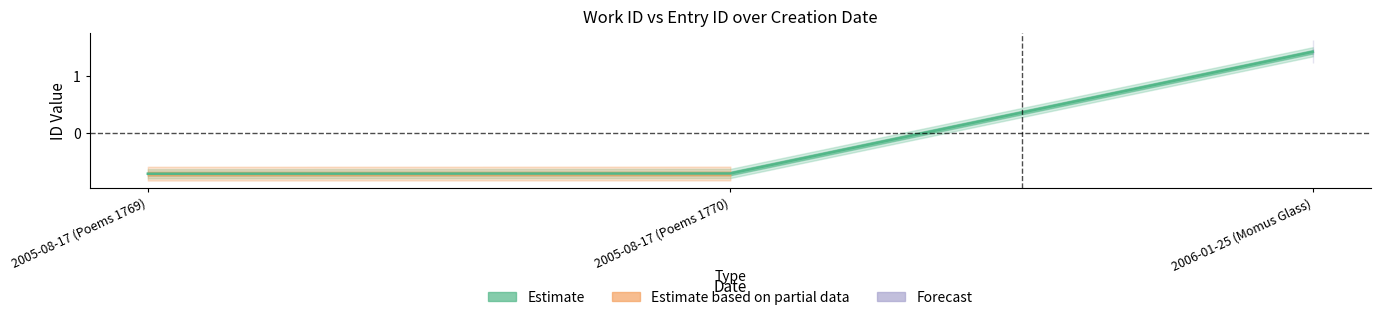

True or false: the data shows -0.7 at 2005-08-17 (Poems 1770).

True